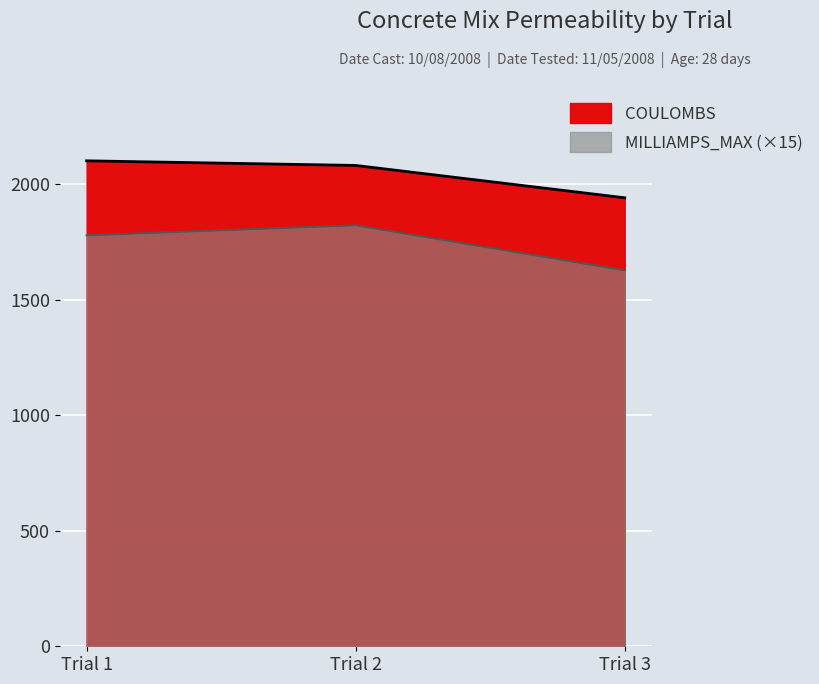

What are all the series names shown in the legend?

COULOMBS, MILLIAMPS_MAX